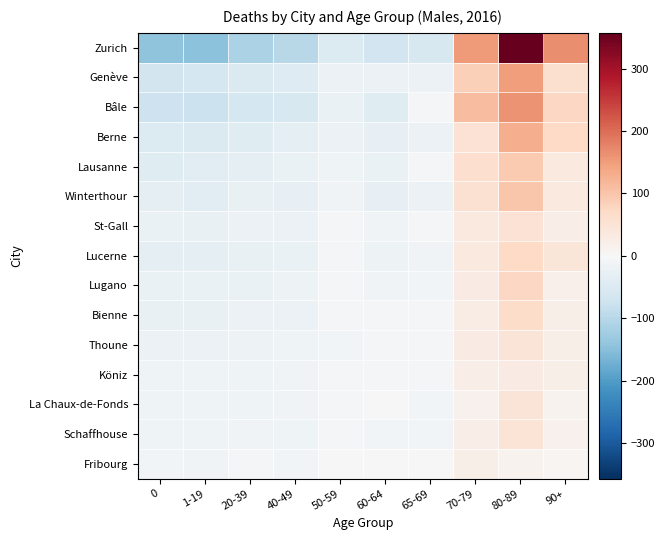

Which series has the widest spread of values?

Zurich